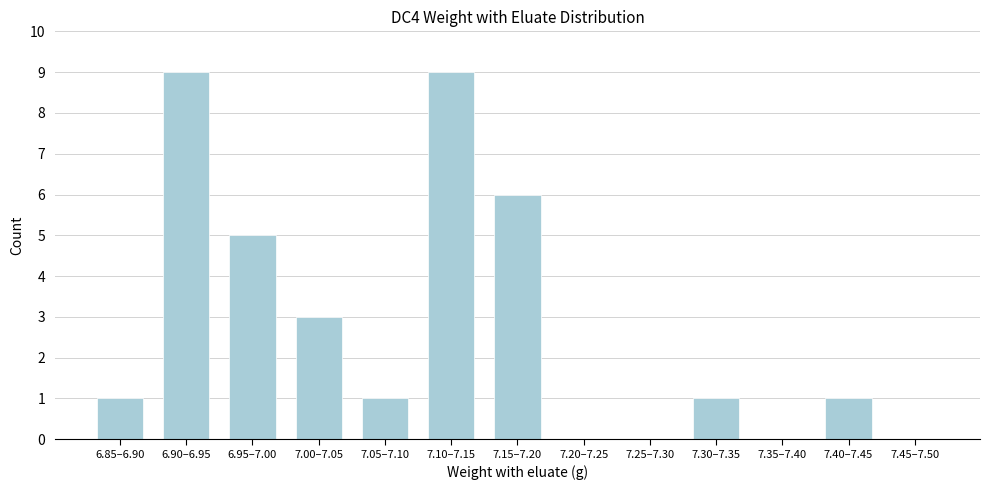

Reading left to right, transcribe all the data shown in this chart.

6.85–6.90=1	6.90–6.95=9	6.95–7.00=5	7.00–7.05=3	7.05–7.10=1	7.10–7.15=9	7.15–7.20=6	7.20–7.25=0	7.25–7.30=0	7.30–7.35=1	7.35–7.40=0	7.40–7.45=1	7.45–7.50=0